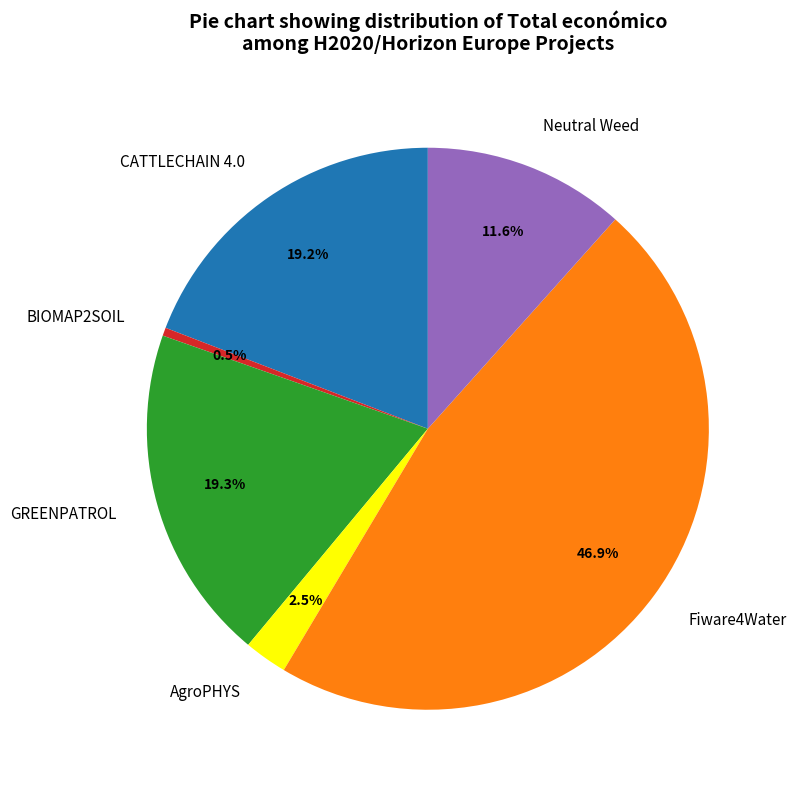

Is the sum of Fiware4Water and AgroPHYS greater than half?

No